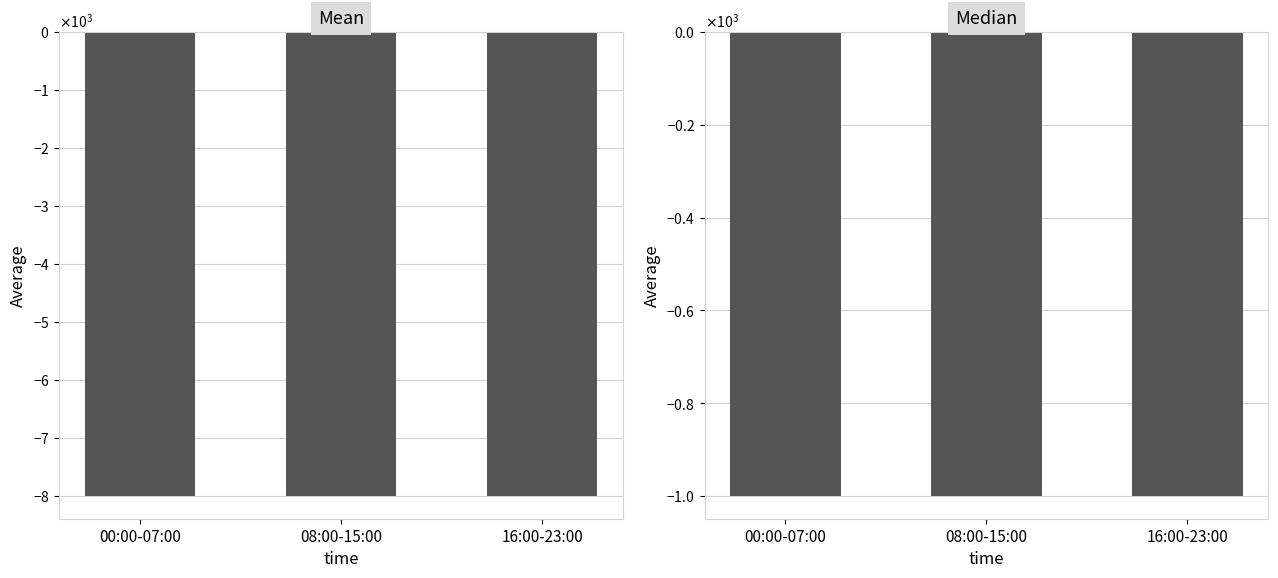

What is the total value across all series at 00:00-07:00?

-8991